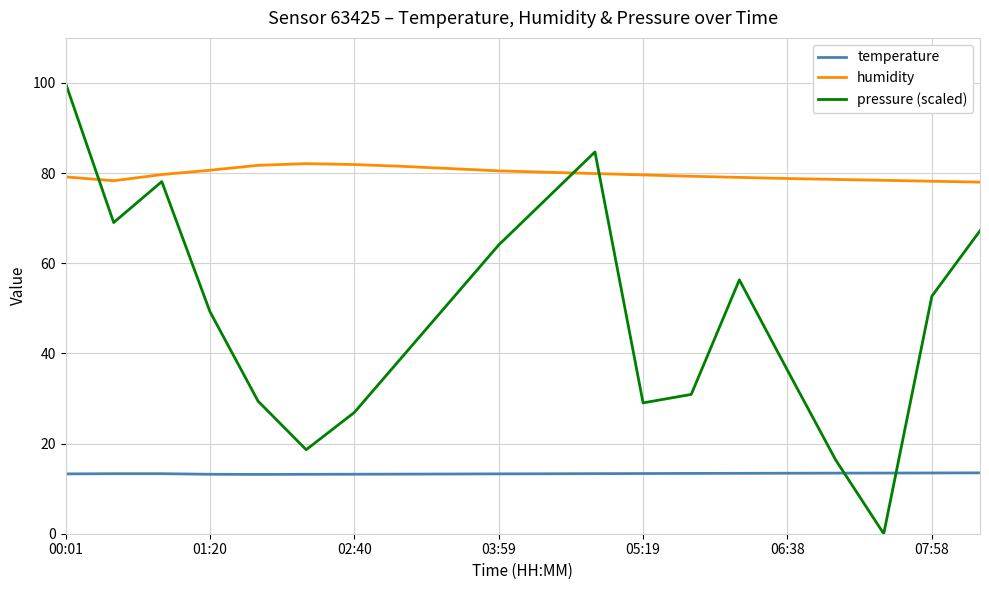

Which series has the largest total across all categories?

humidity